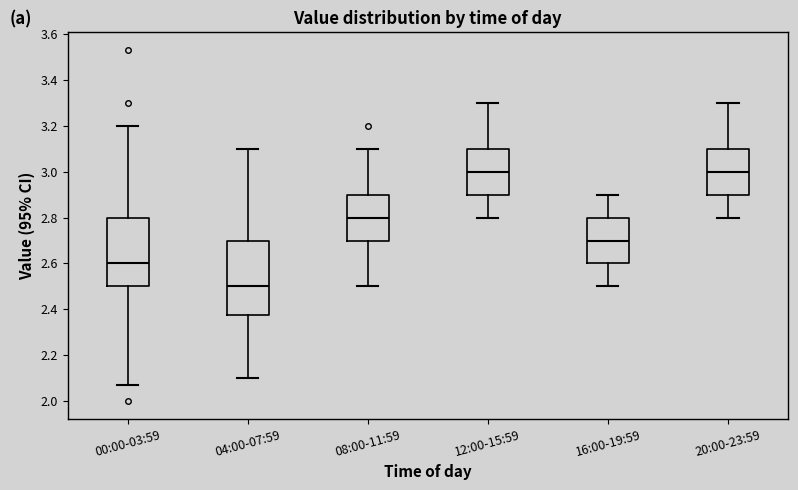

Reading left to right, read every box against the y-axis: the position of its median line, the range the box covers, and the ends of its whiskers. The values are not printed on the chart, so give them approximately, as read against the axis.

00:00-03:59: median 2.60, box 2.50 to 2.80, whiskers 2.08 to 3.20
04:00-07:59: median 2.50, box 2.38 to 2.70, whiskers 2.10 to 3.10
08:00-11:59: median 2.80, box 2.70 to 2.90, whiskers 2.50 to 3.10
12:00-15:59: median 3.00, box 2.90 to 3.10, whiskers 2.80 to 3.30
16:00-19:59: median 2.70, box 2.60 to 2.80, whiskers 2.50 to 2.90
20:00-23:59: median 3.00, box 2.90 to 3.10, whiskers 2.80 to 3.30